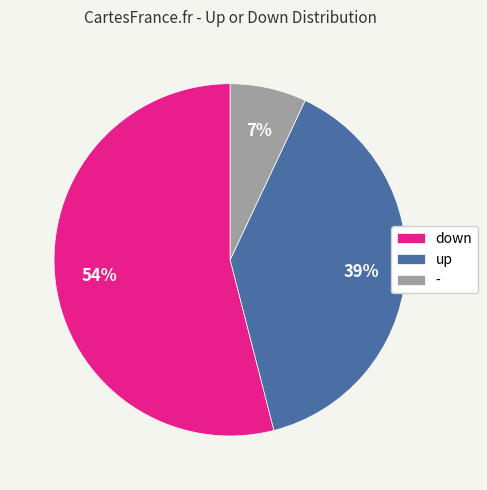

Count the number of slices in the pie.

3